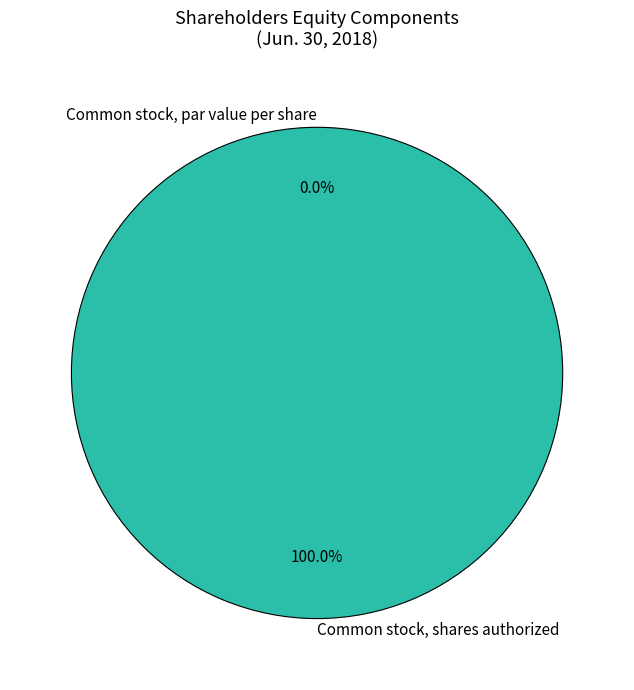

Do Common stock, par value per share and Common stock, shares authorized together represent more than half of the pie?

Yes